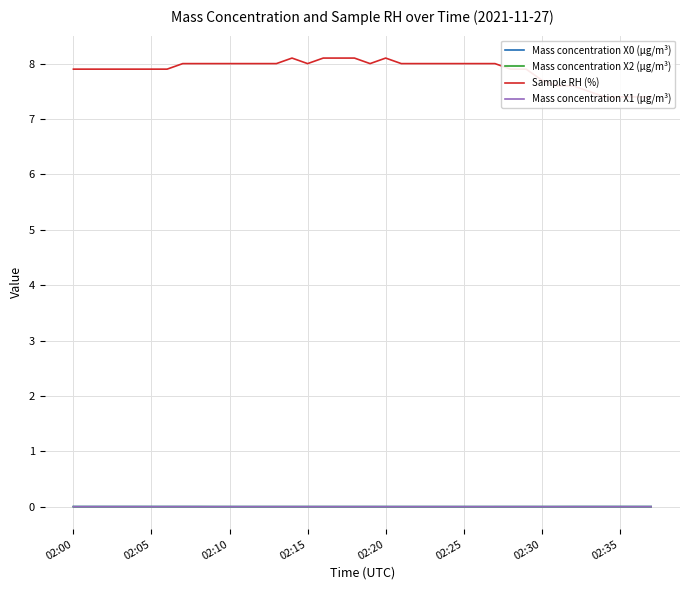

True or false: Mass concentration X1 (μg/m³) has a value of 0.0 at 02:25.

True